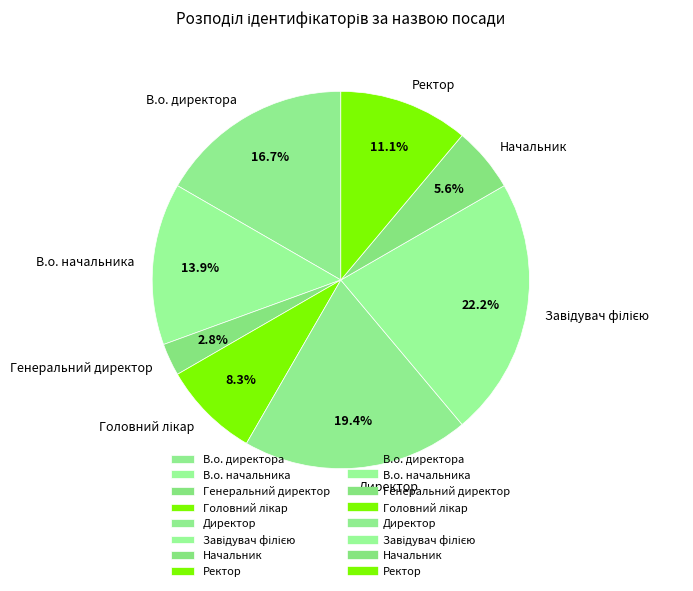

Which has a higher value, Ректор or В.о. директора?

В.о. директора